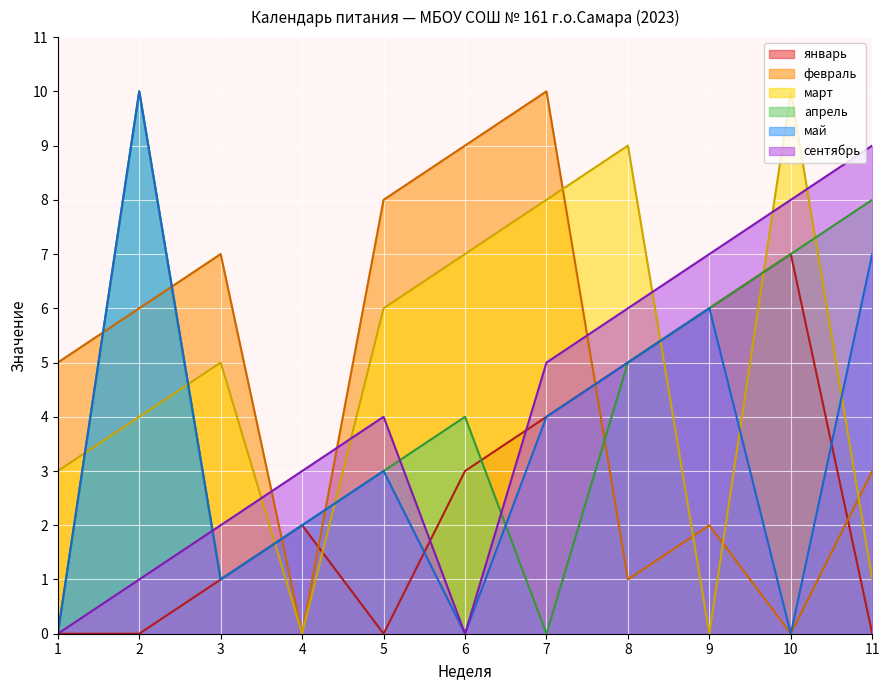

How many interior local valleys does the апрель series have?

2